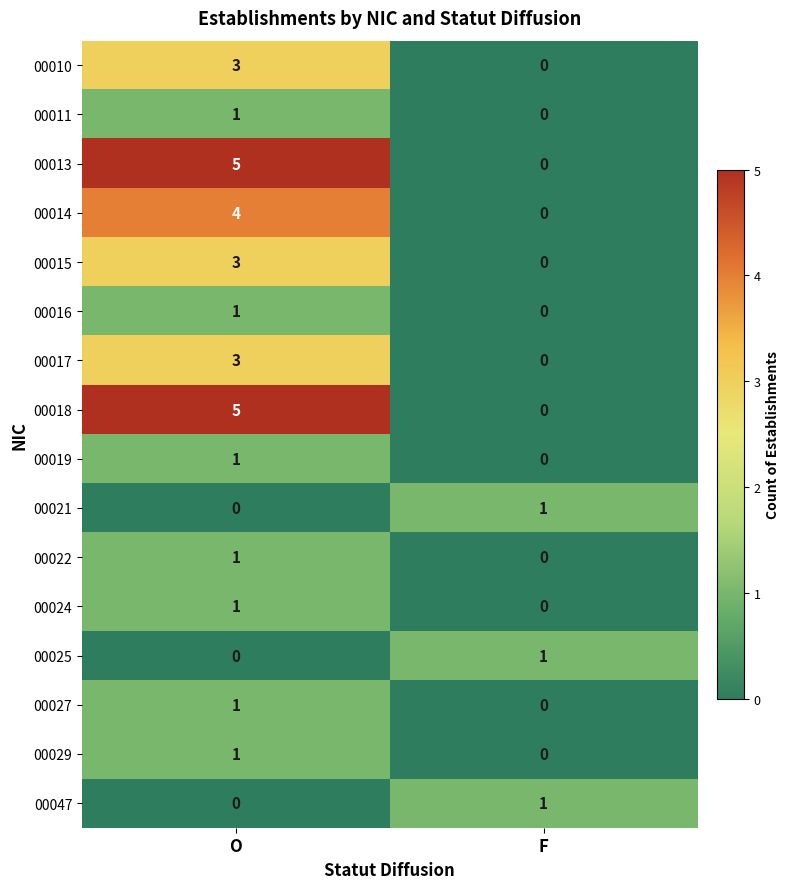

What is the total value across all series at O?

30